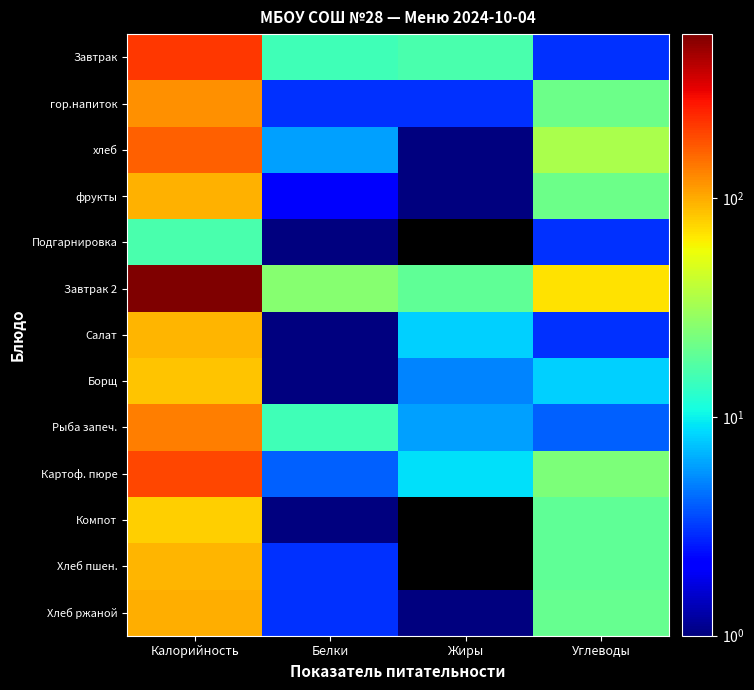

Which series has the largest range (max minus min)?

Завтрак 2